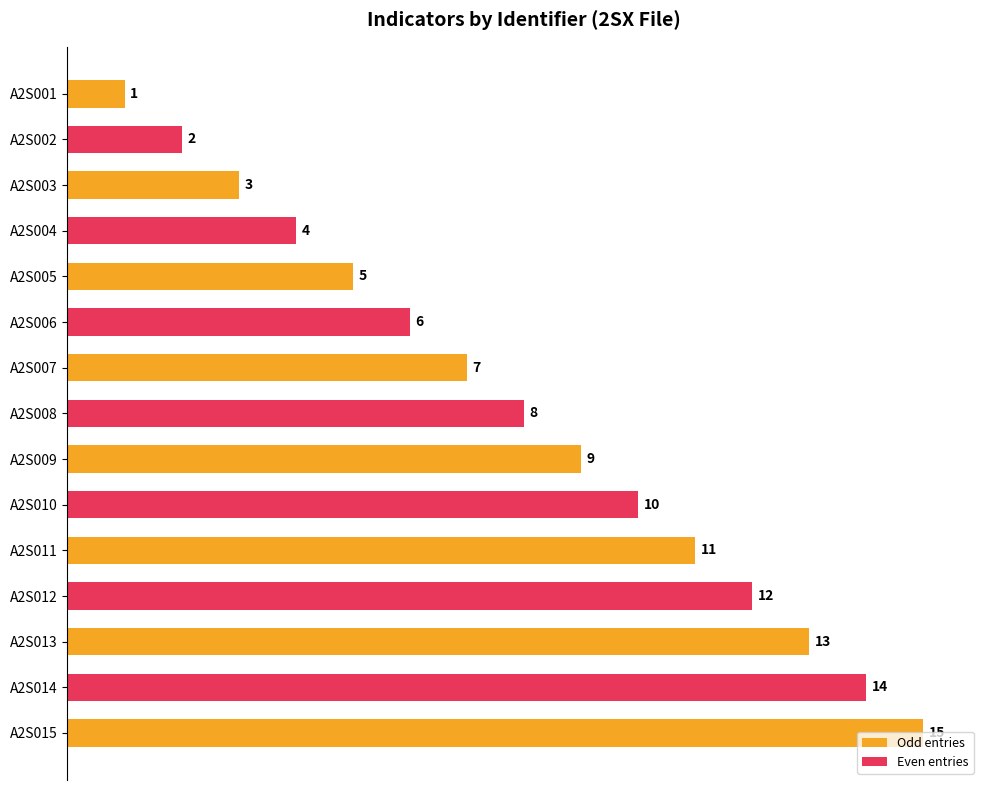

What is the difference between the values at A2S010 and A2S004?

6